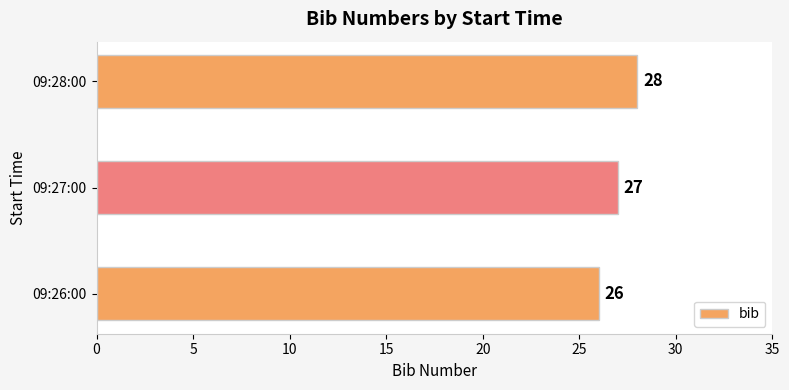

Read the value at 09:28:00.

28